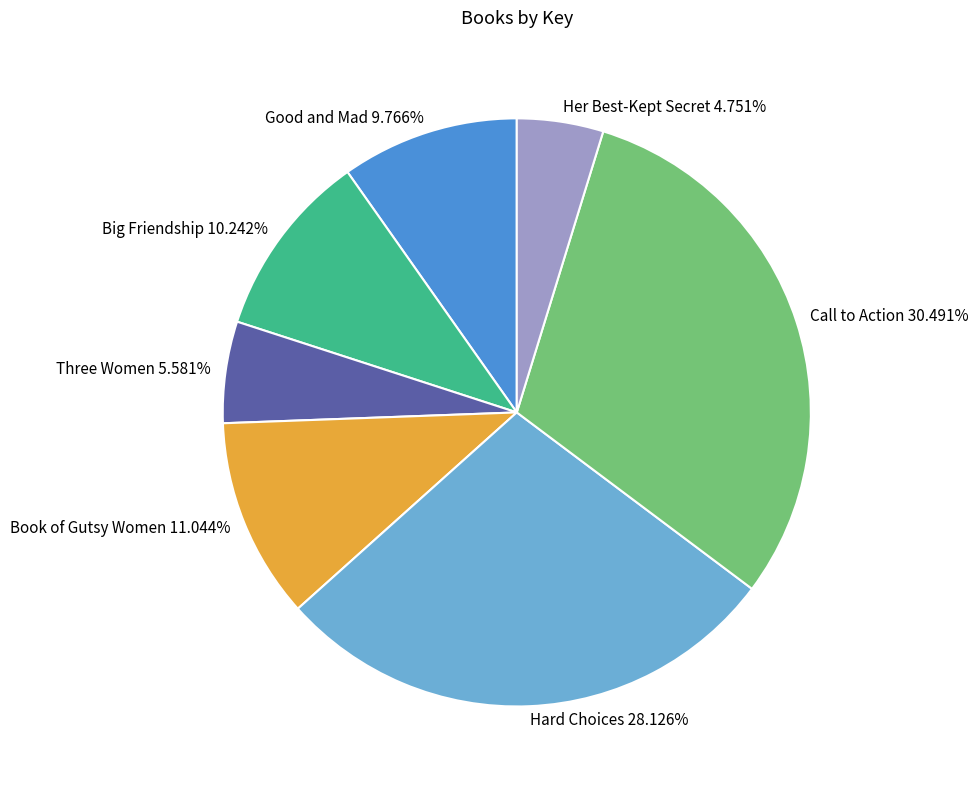

Is there any slice that represents more than half of the pie?

No